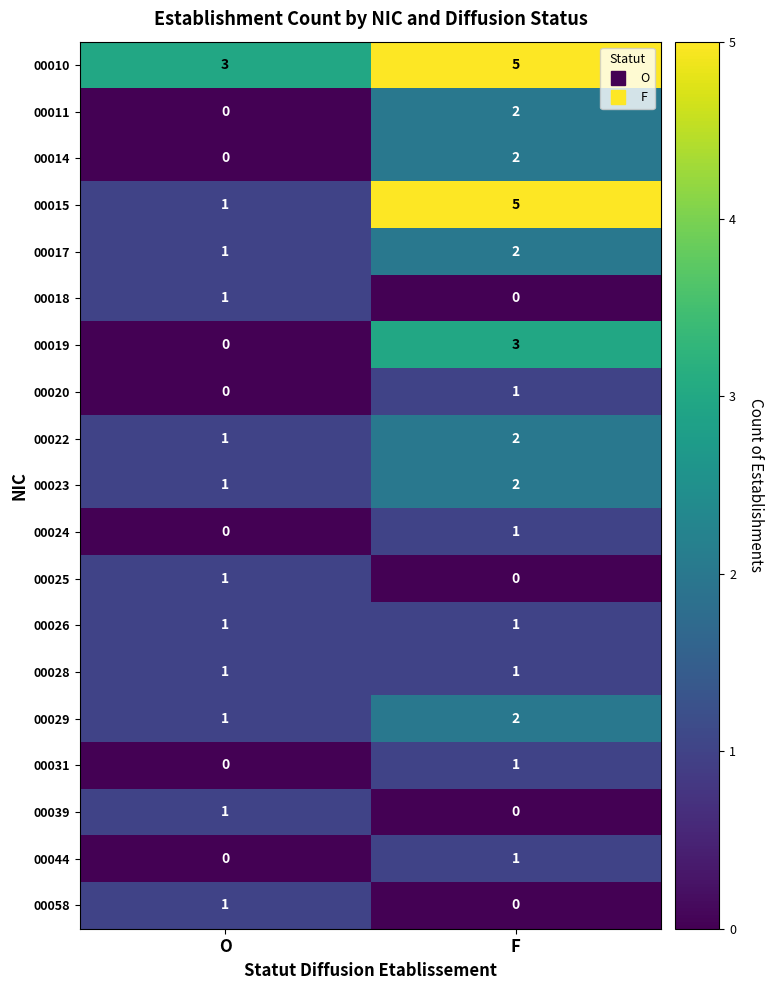

Rank the categories by 00014 value from highest to lowest.

F, O